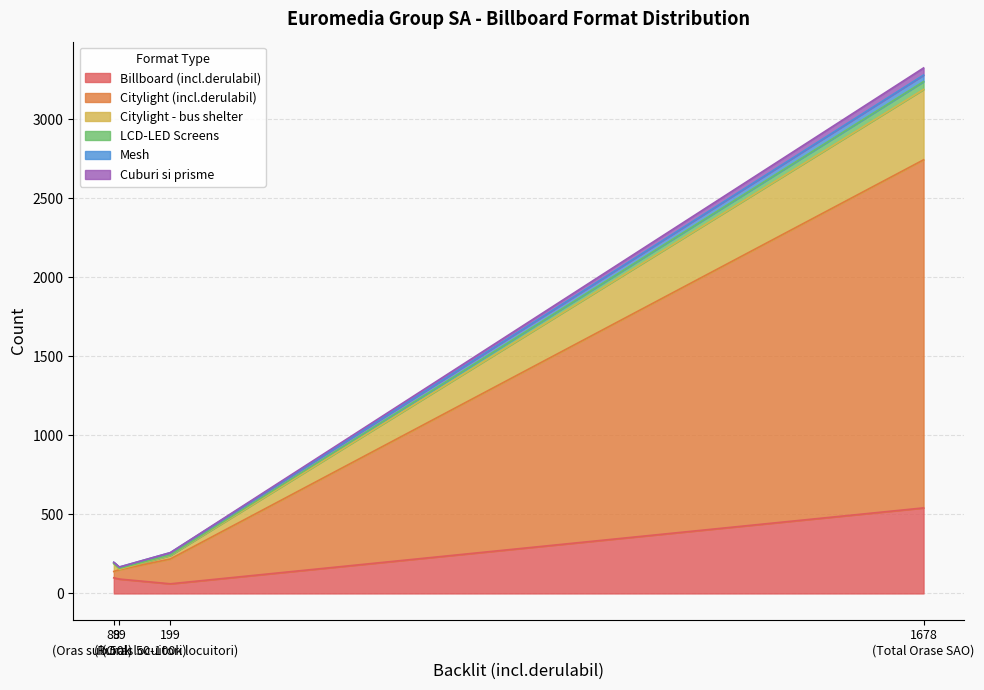

True or false: Mesh and Citylight - bus shelter intersect in this chart.

True